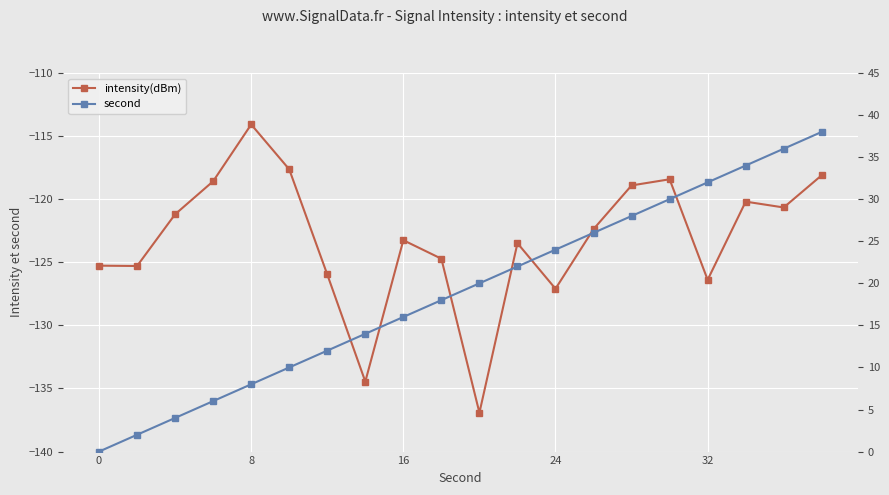

How many series are shown in this chart?

2